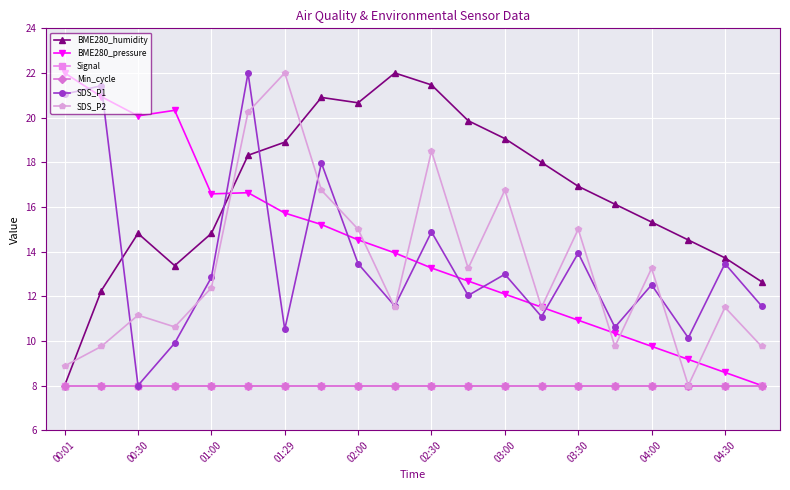

Which series has the largest total across all categories?

BME280_humidity